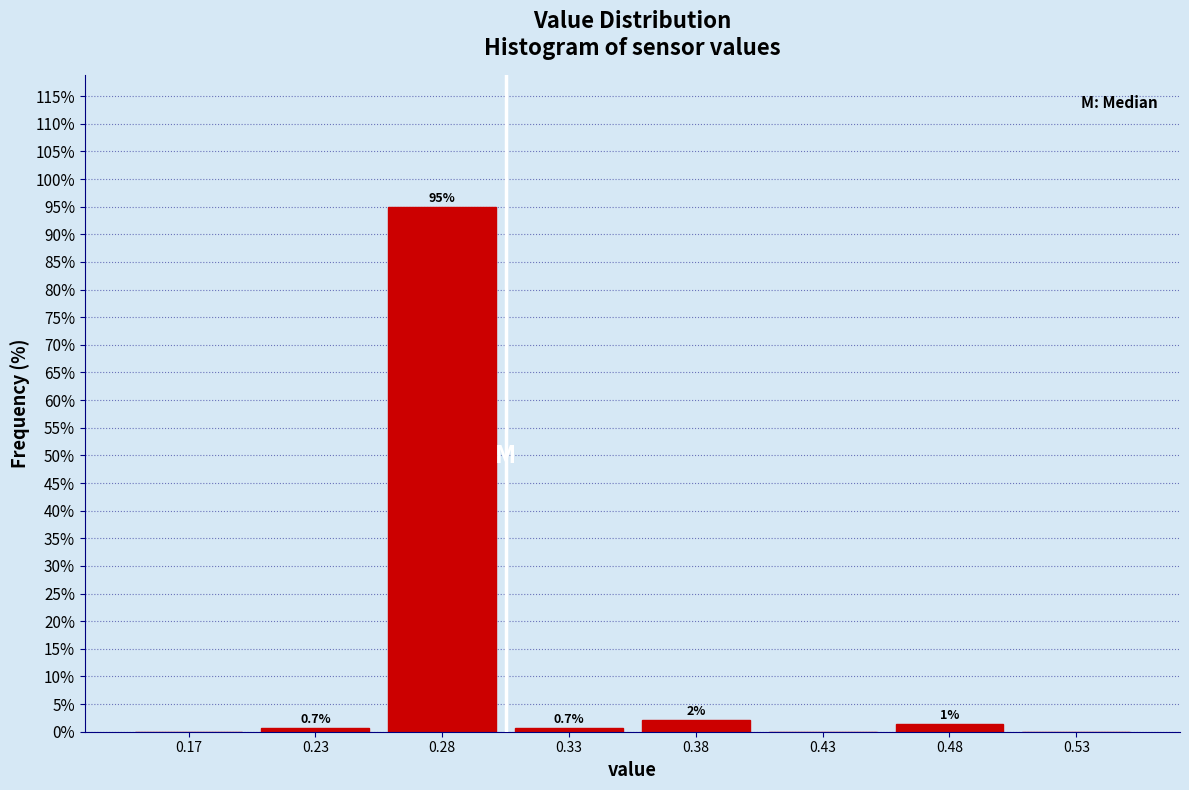

Which category has the highest value across all series?

0.28